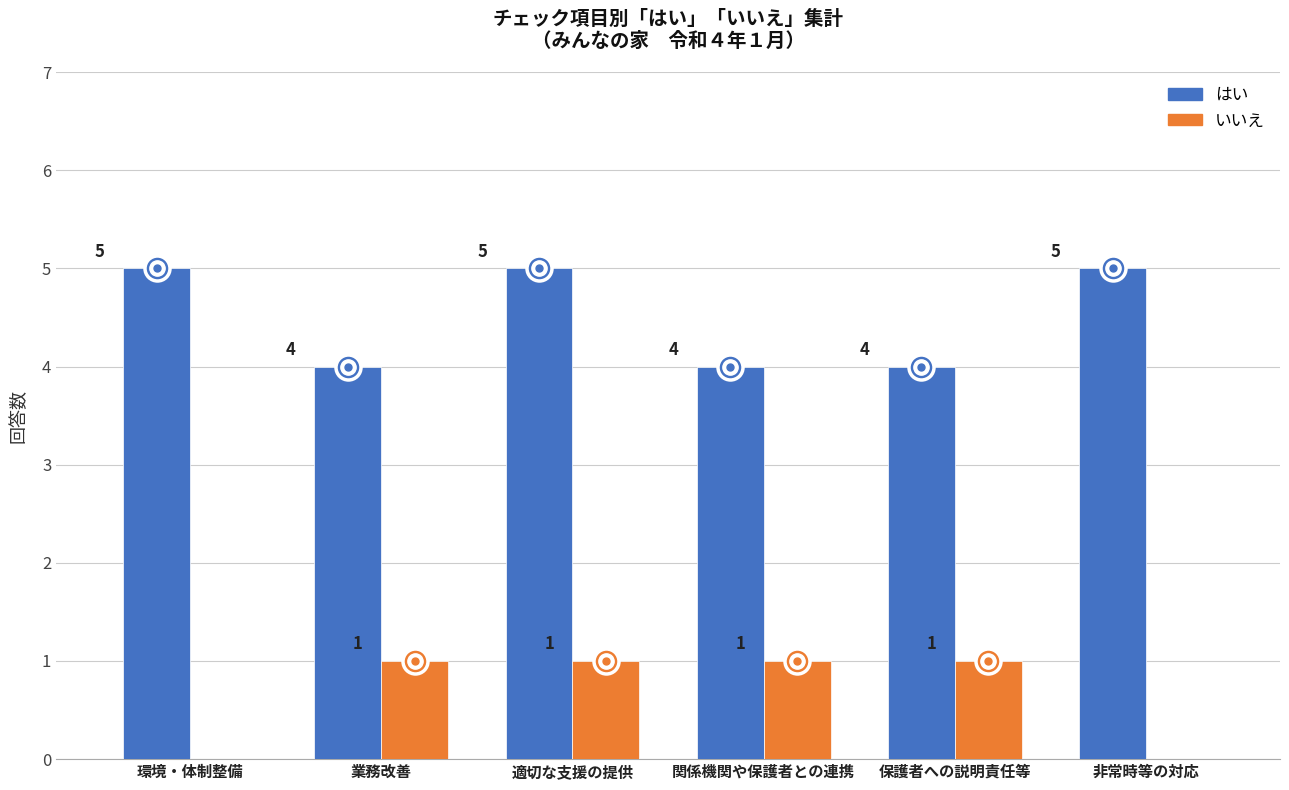

What are all the series names shown in the legend?

はい, いいえ